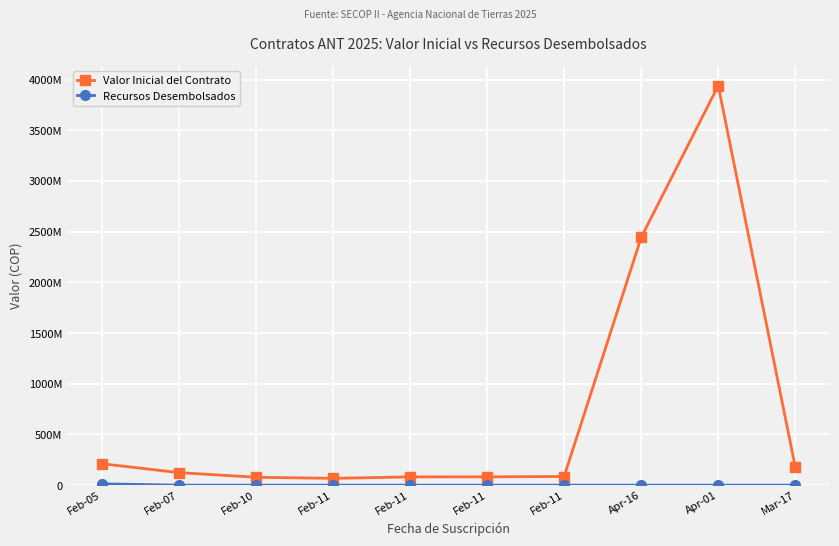

What is the spread (max minus min) of values at Apr-01?

3939999999